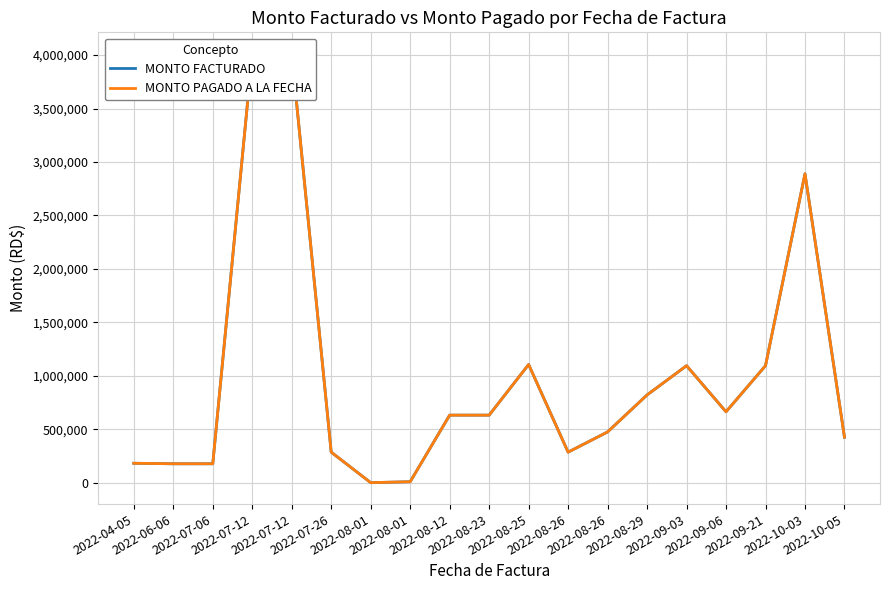

Does the chart have visible grid lines?

Yes